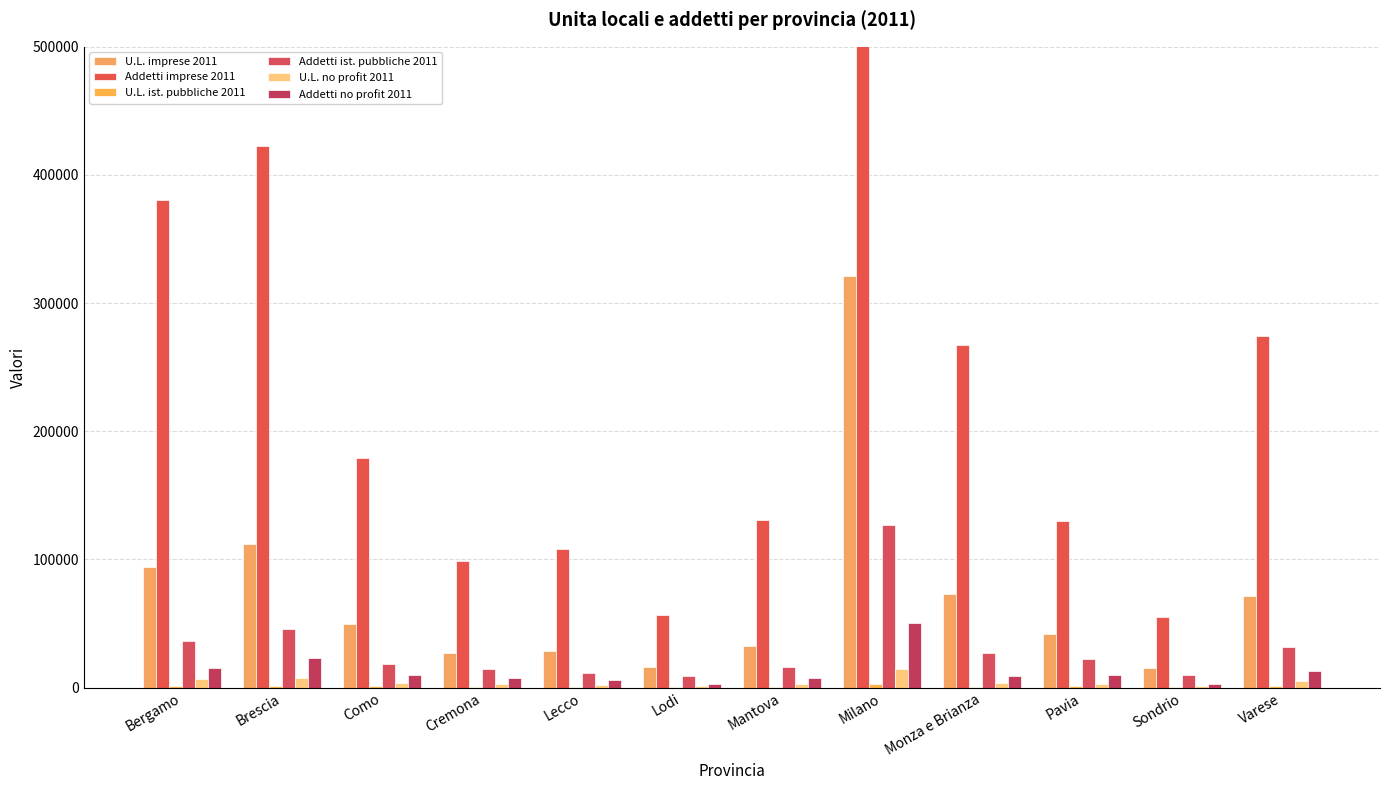

How many groups of bars are there?

12